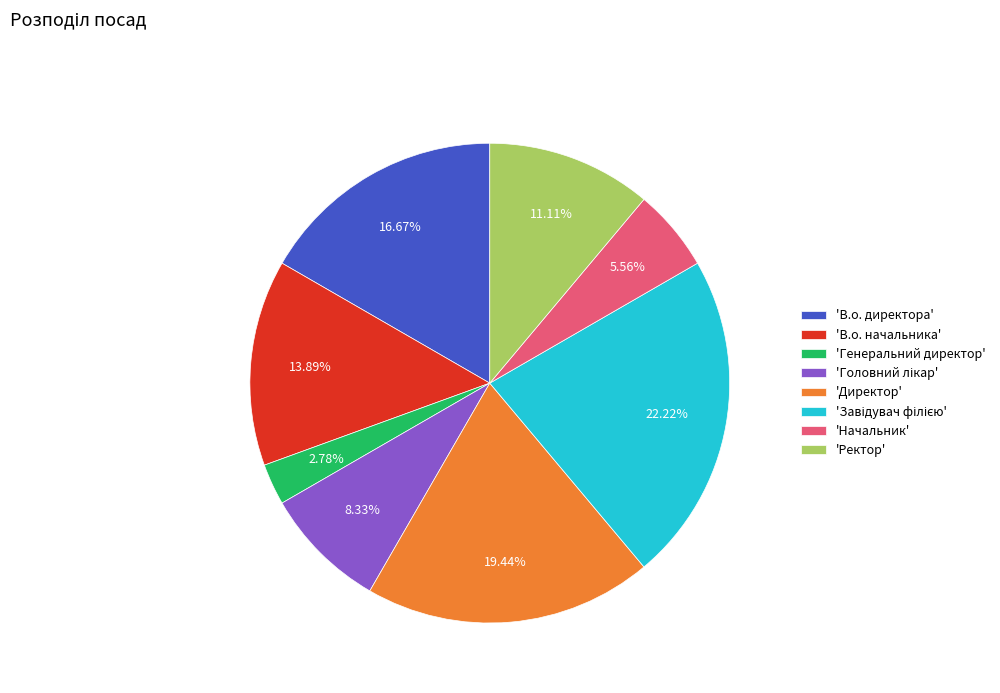

How many slices are in this pie chart?

8